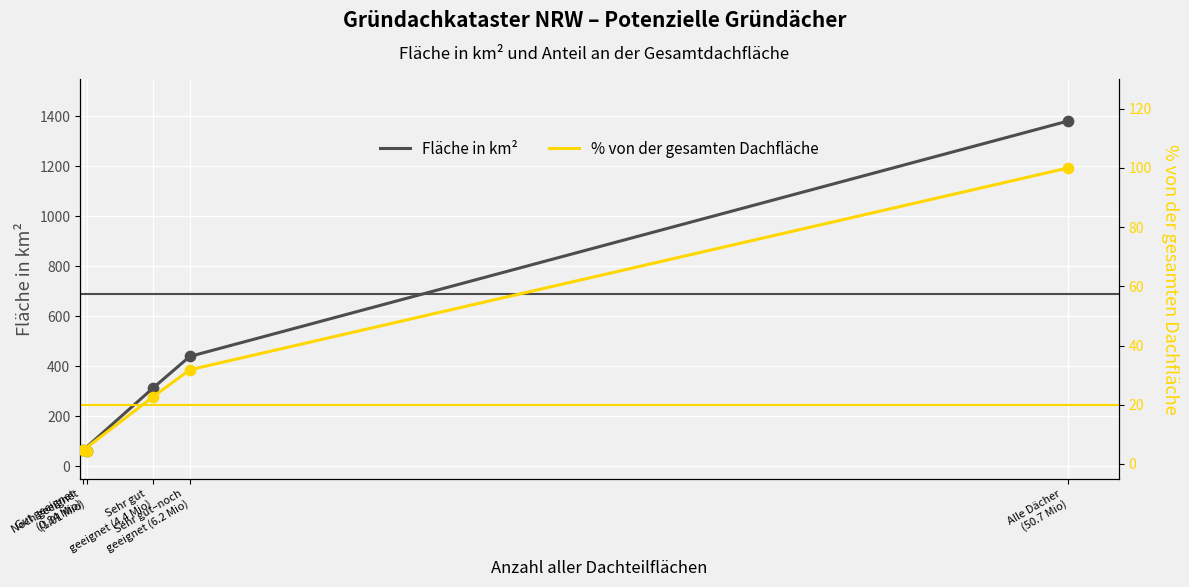

Which series contains the highest Y value?

Fläche in km²